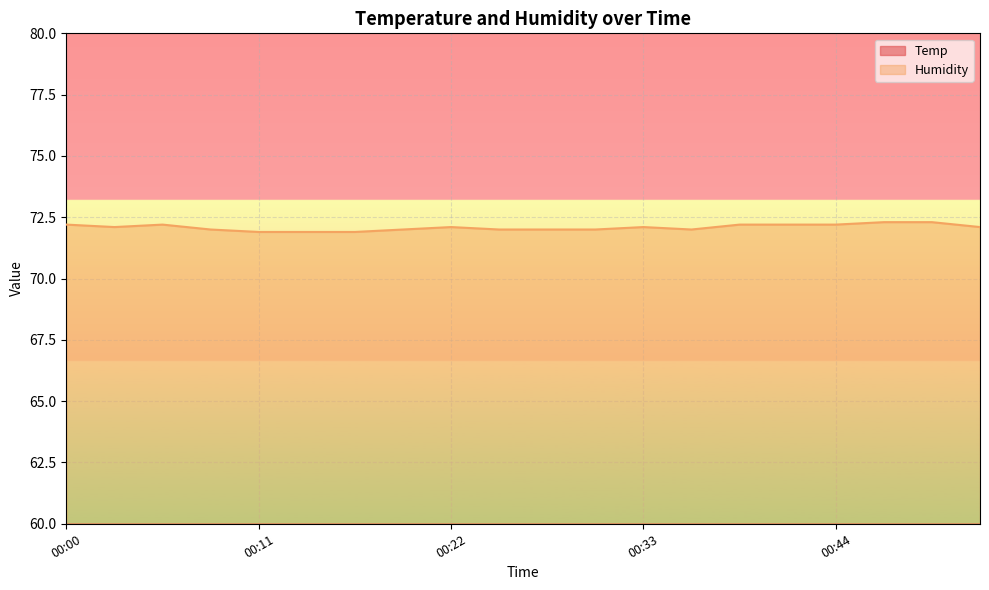

How many lines are shown in the chart?

2